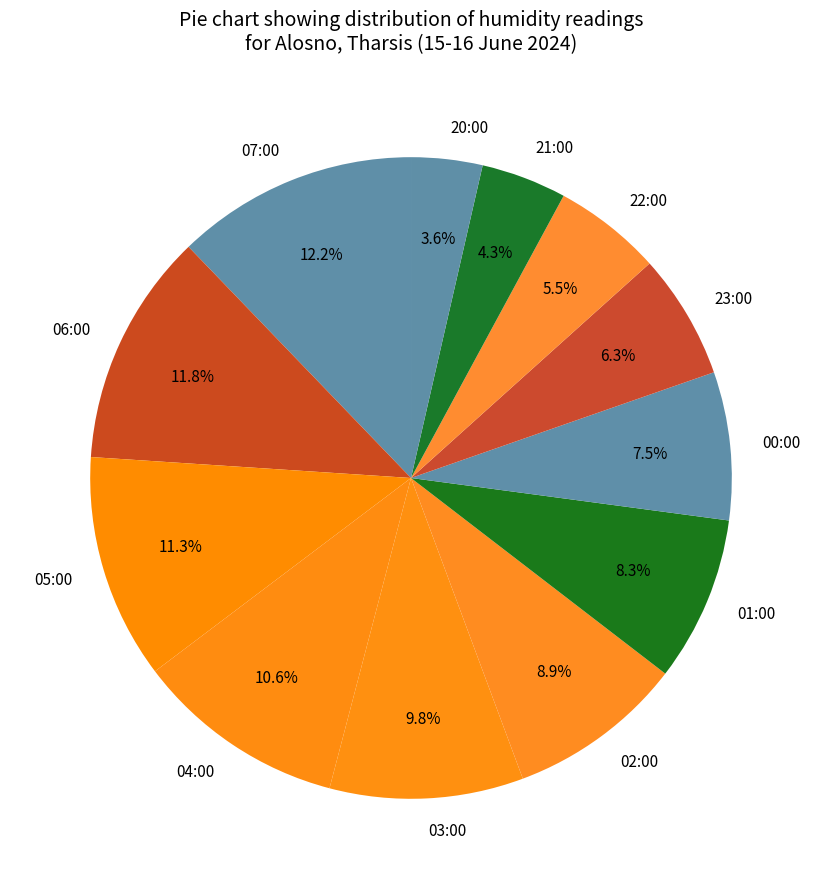

What is the smallest slice in the pie chart?

20:00